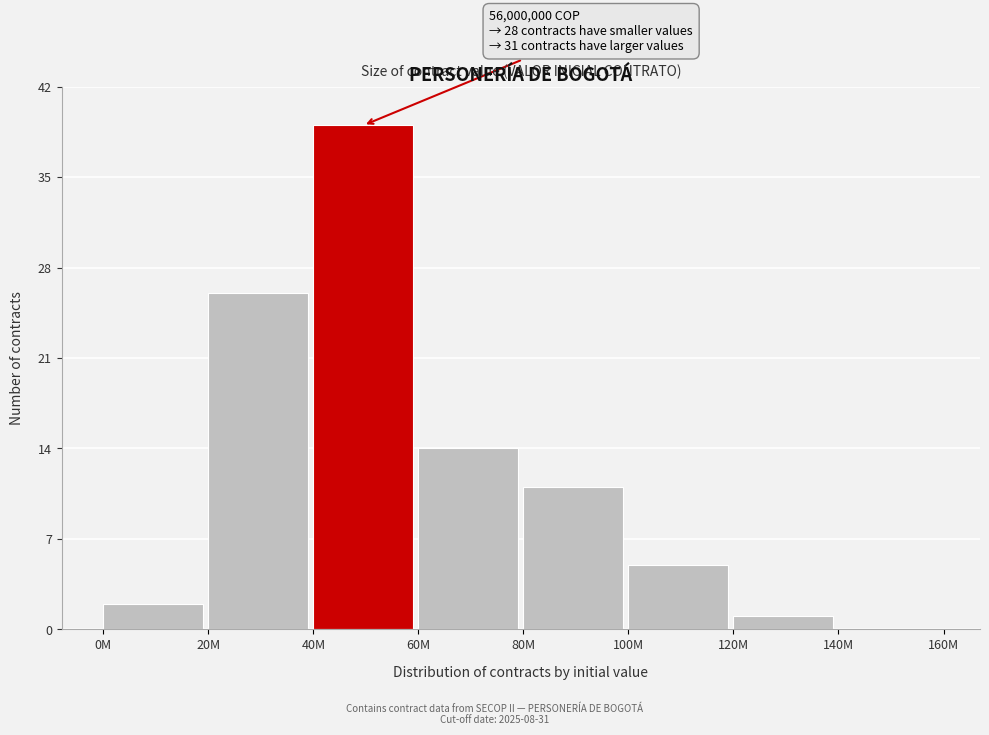

Reading left to right, extract all data points from this chart.

0M=2	20M=26	40M=39	60M=14	80M=11	100M=5	120M=1	140M=0